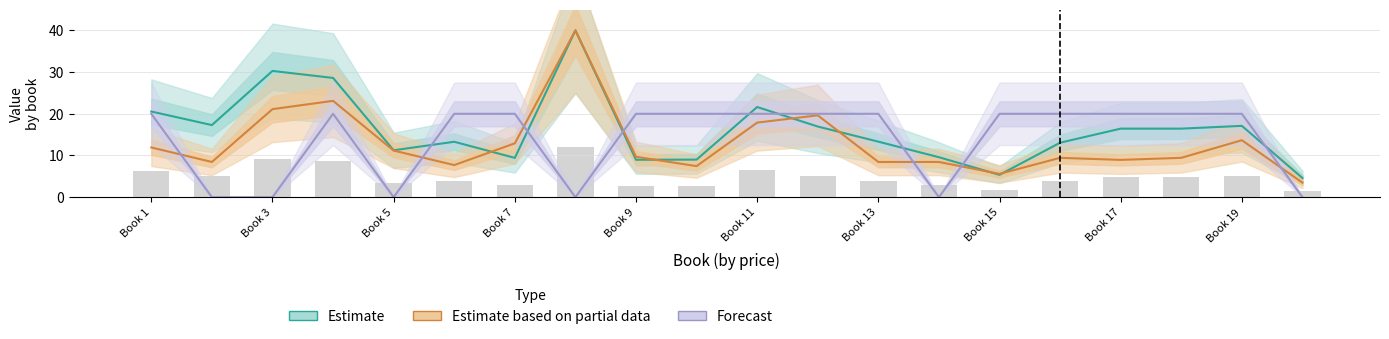

What is the total value across all series at Book 13?

41.8